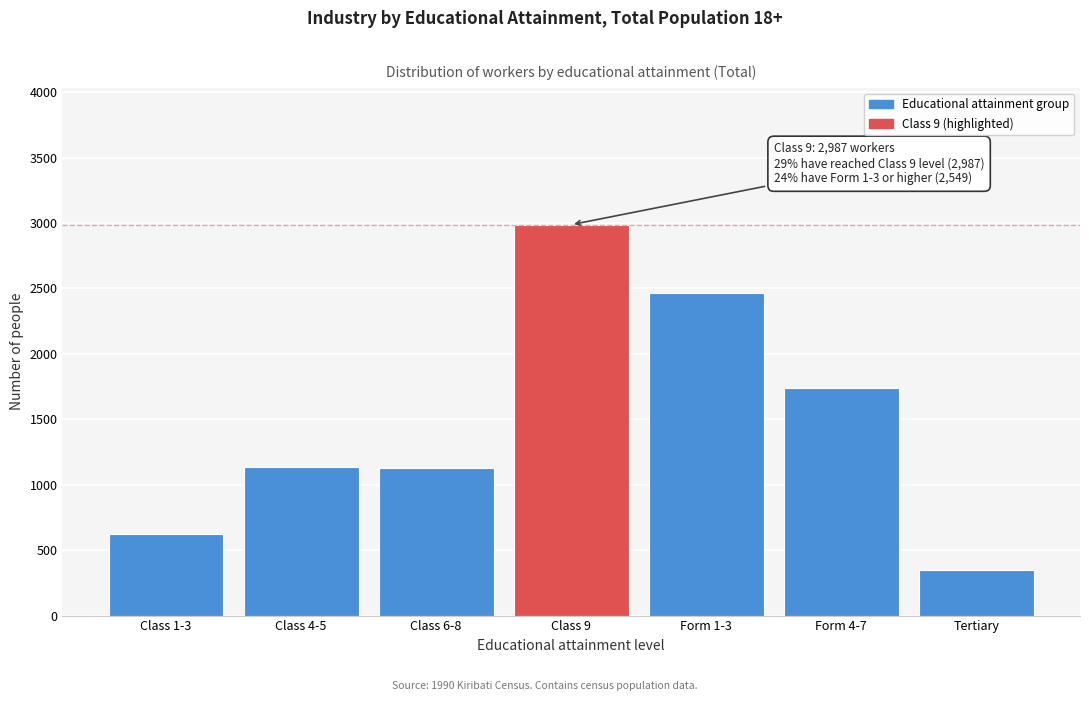

What is the label of the 6th bar from the left?

Form 4-7